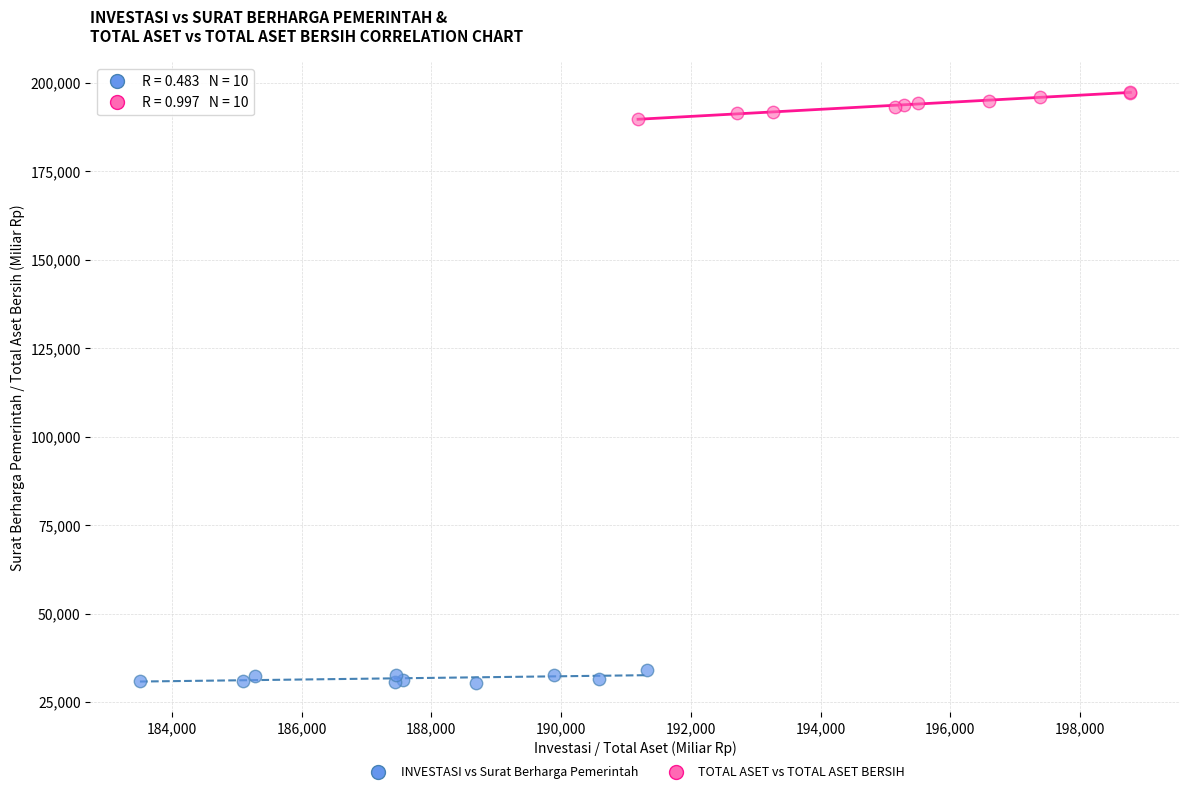

Which series contains the highest Y value?

TOTAL ASET vs TOTAL ASET BERSIH